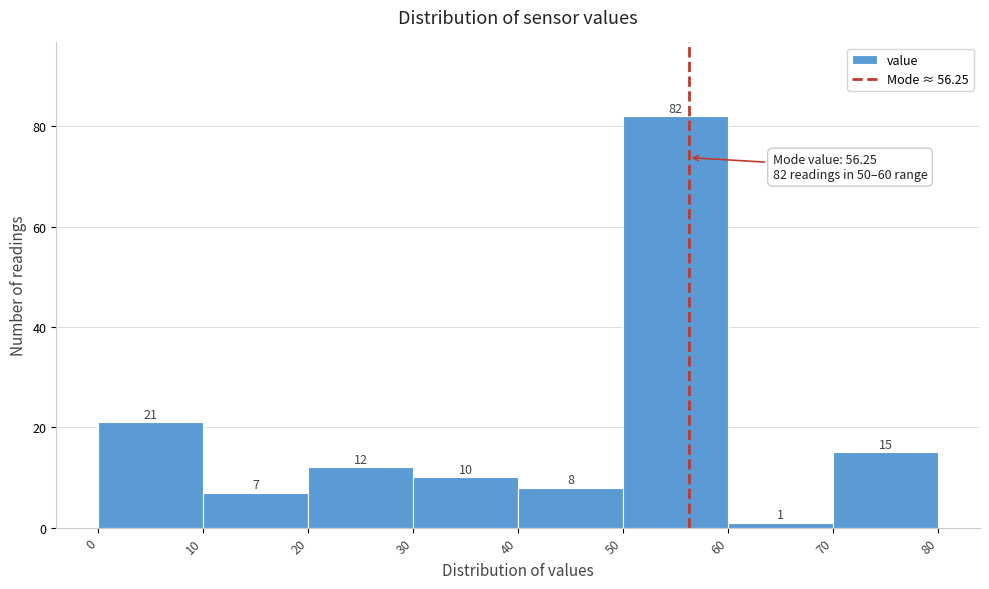

Reading left to right, transcribe this chart: for each bar, give the range it covers on the x-axis and its height.

0 to 10: 21
10 to 20: 7
20 to 30: 12
30 to 40: 10
40 to 50: 8
50 to 60: 82
60 to 70: 1
70 to 80: 15